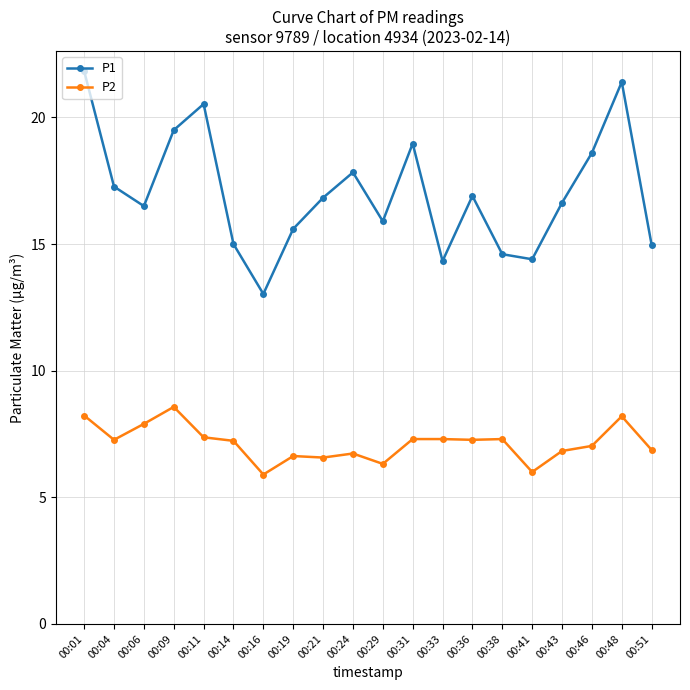

At 00:06, list the series in order from largest to smallest.

P1, P2